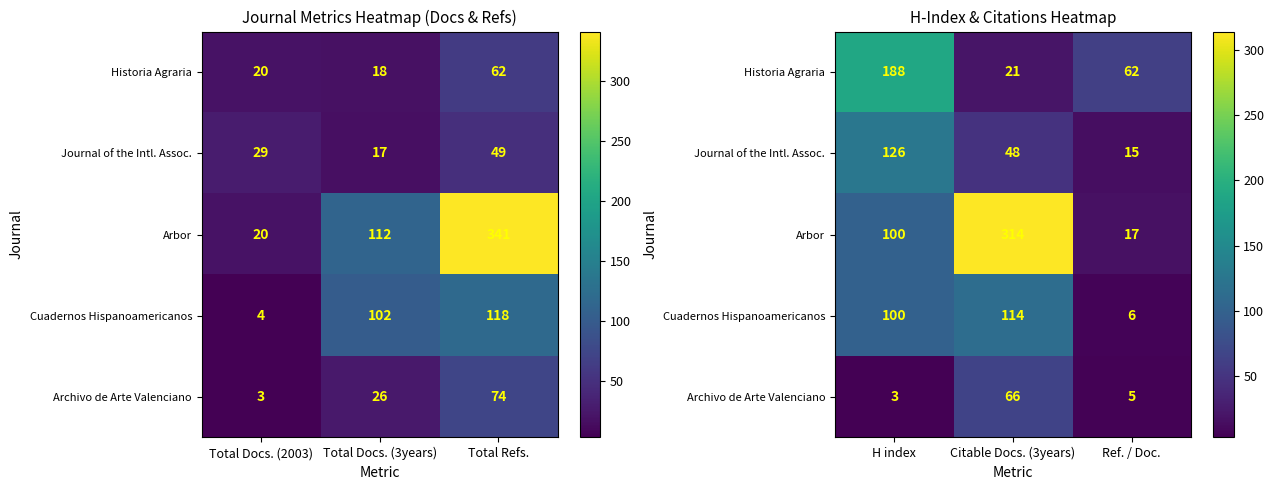

Read the Historia Agraria value at Citable Docs. (3years), to the nearest 5.

20